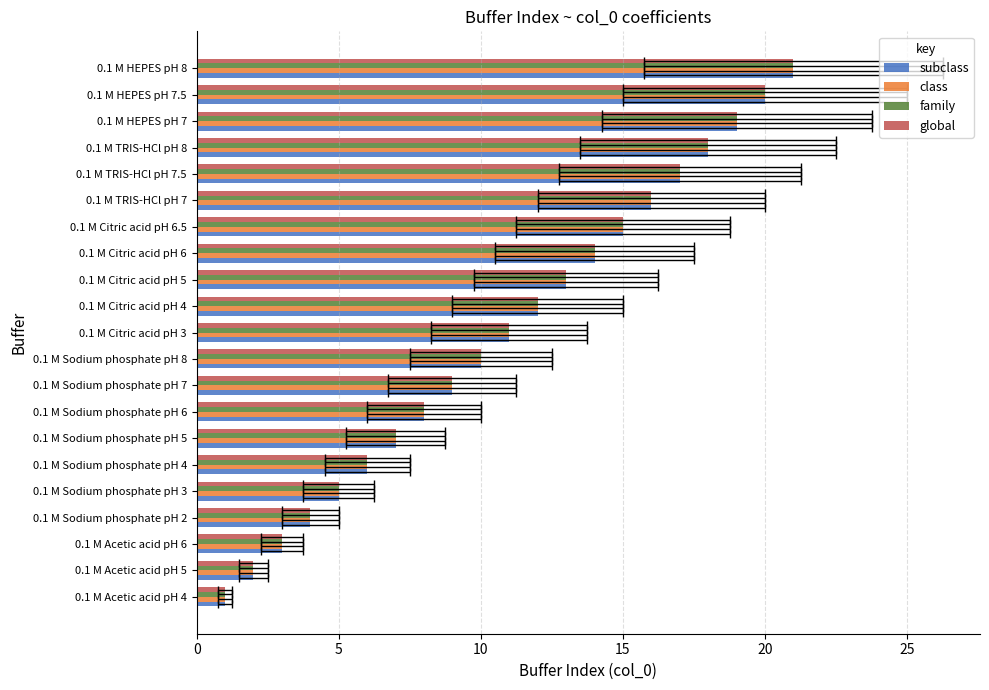

What are all the series names shown in the legend?

subclass, class, family, global